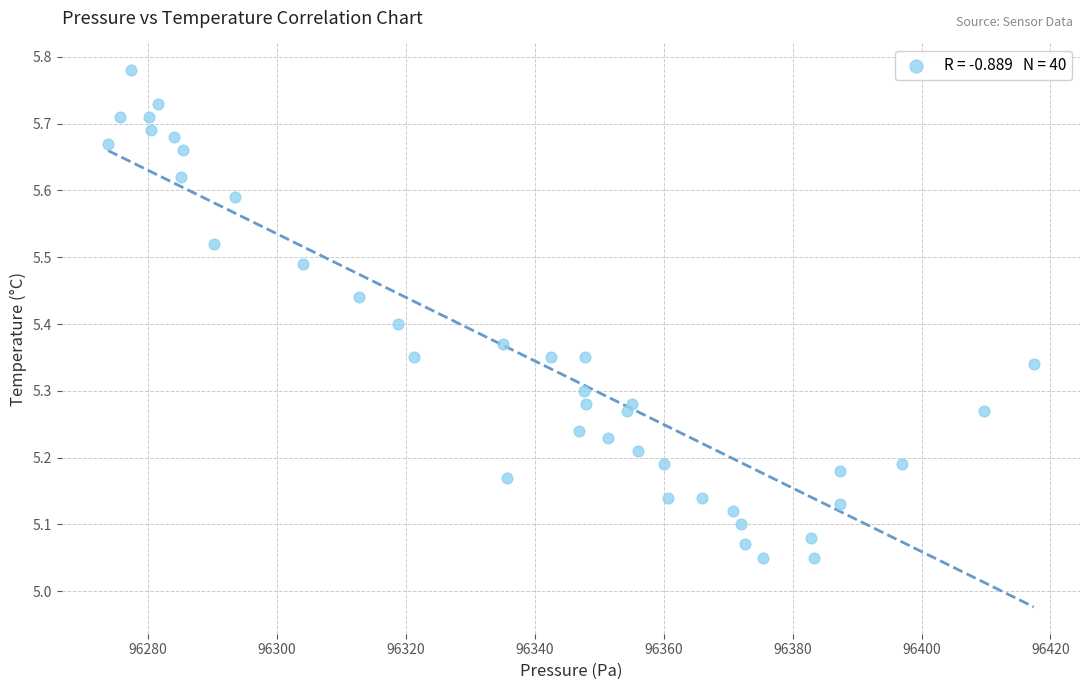

What is the range of X values (max minus min)?

143.6